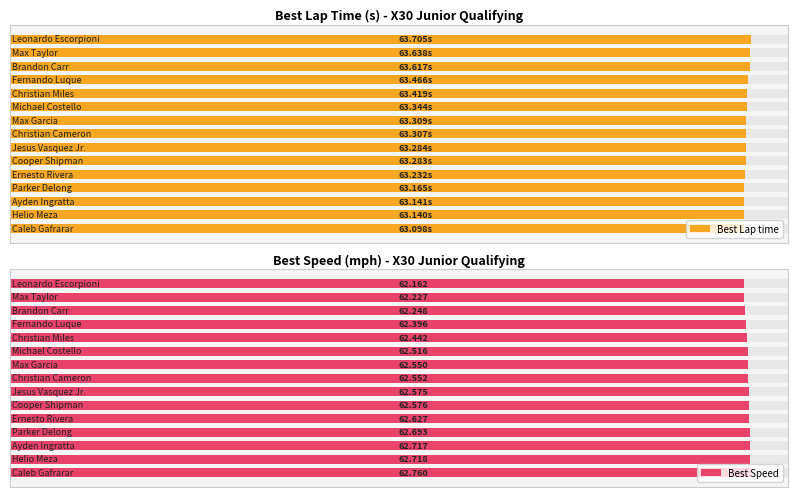

Which has a higher value, 9 or 6?

9